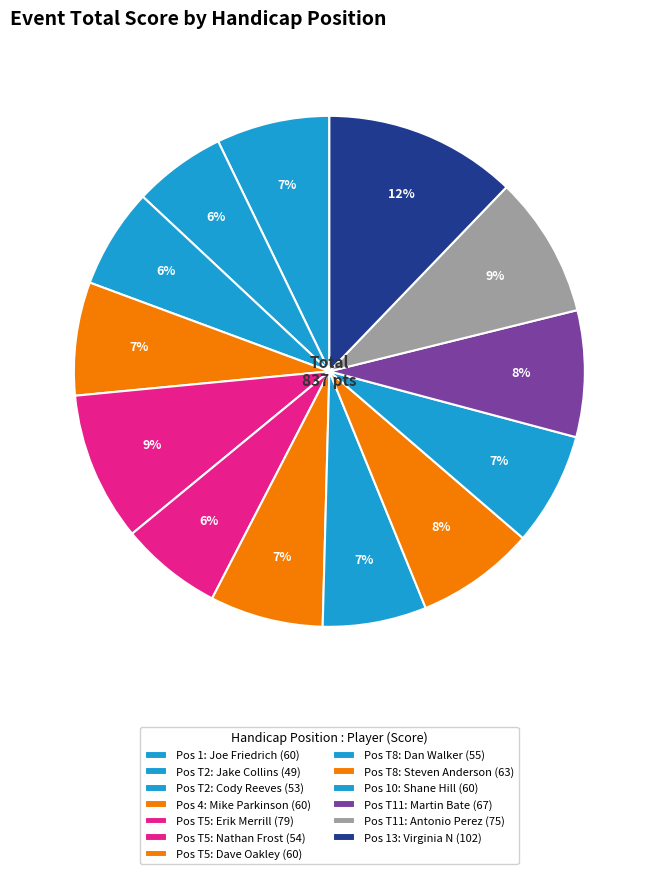

How many segments does this pie chart have?

13